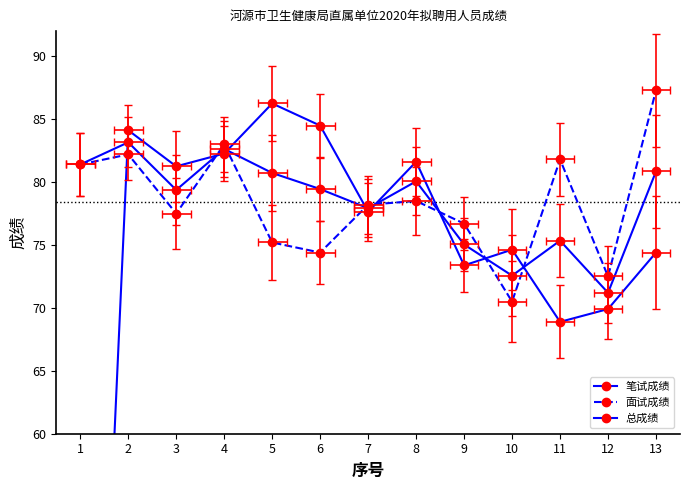

What is the difference between the 笔试成绩 values at 4 and 5?

4.0